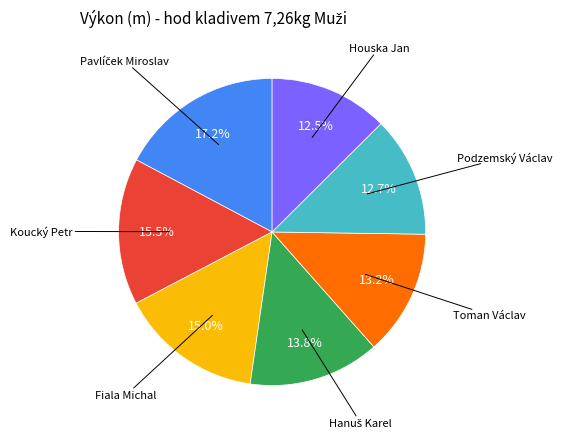

Is there any slice that represents more than half of the pie?

No